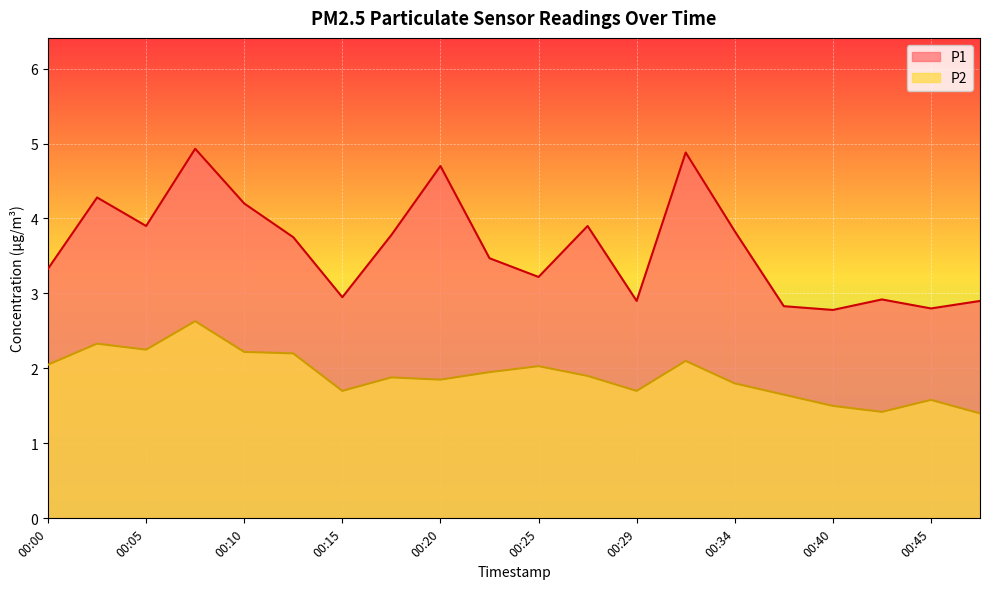

Is it true that P1 equals 2.8 at 00:45?

True